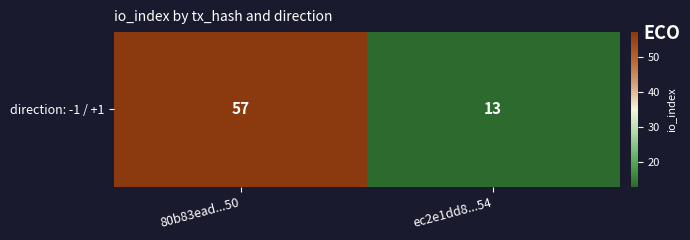

Which label corresponds to the smallest value in the chart?

ec2e1dd8...54